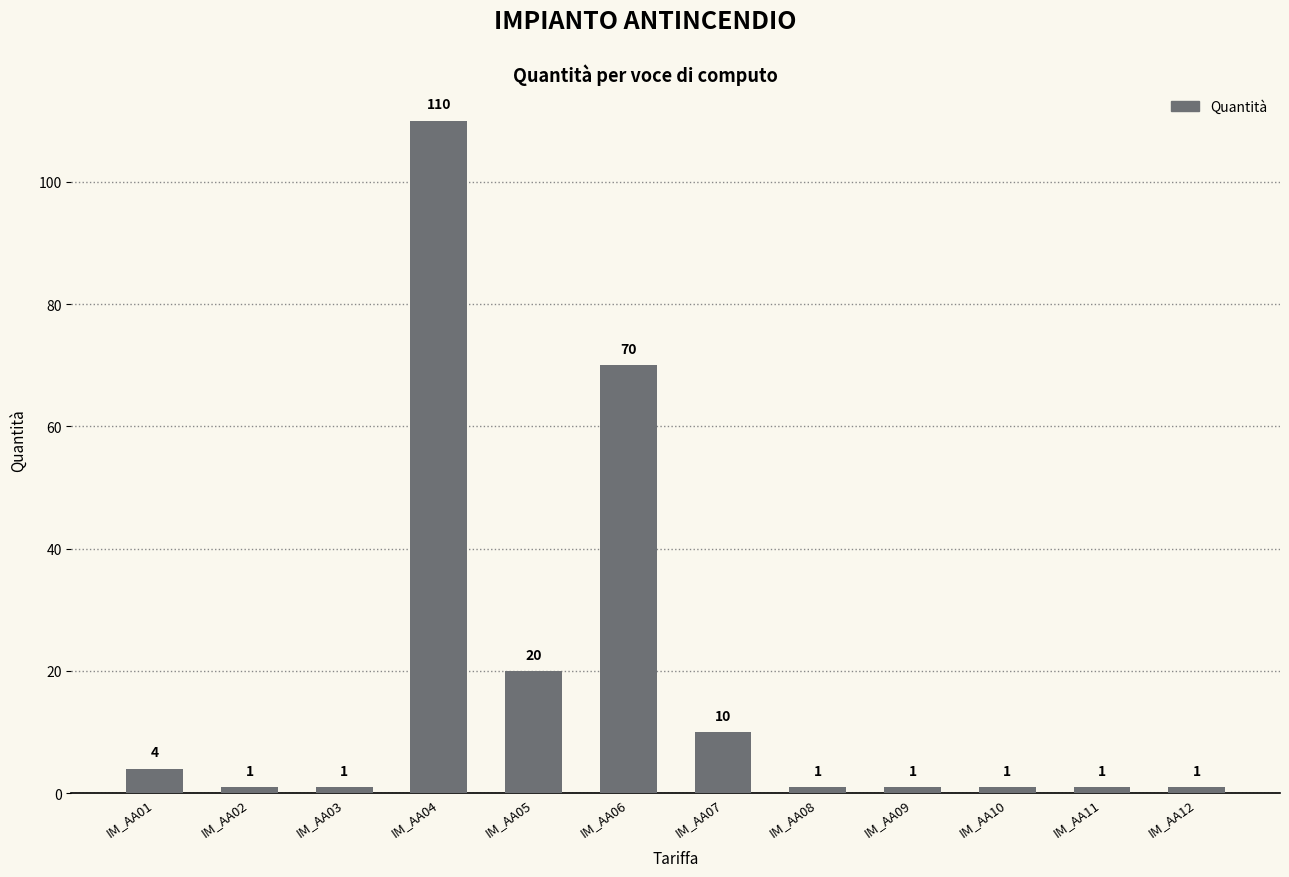

Reading left to right, transcribe all the data shown in this chart.

4	1	1	110	20	70	10	1	1	1	1	1